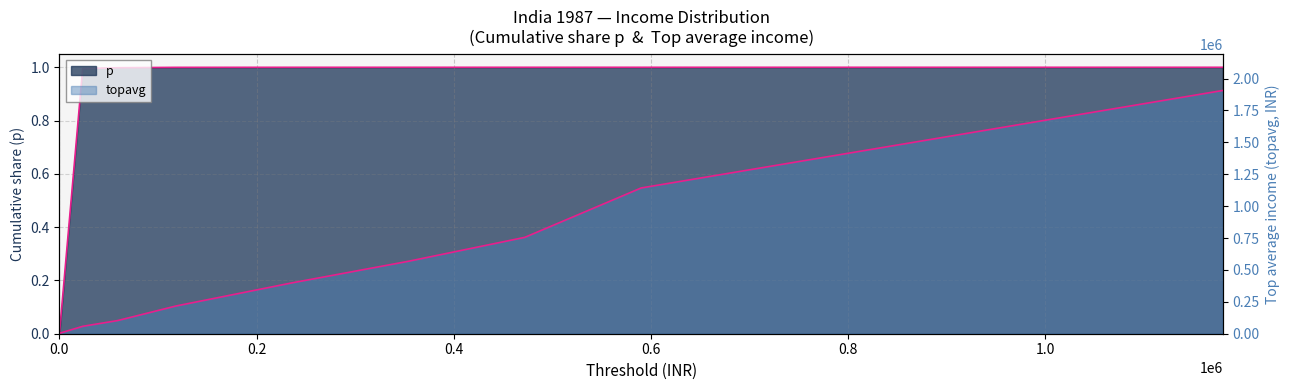

Count the number of categories in the chart.

9